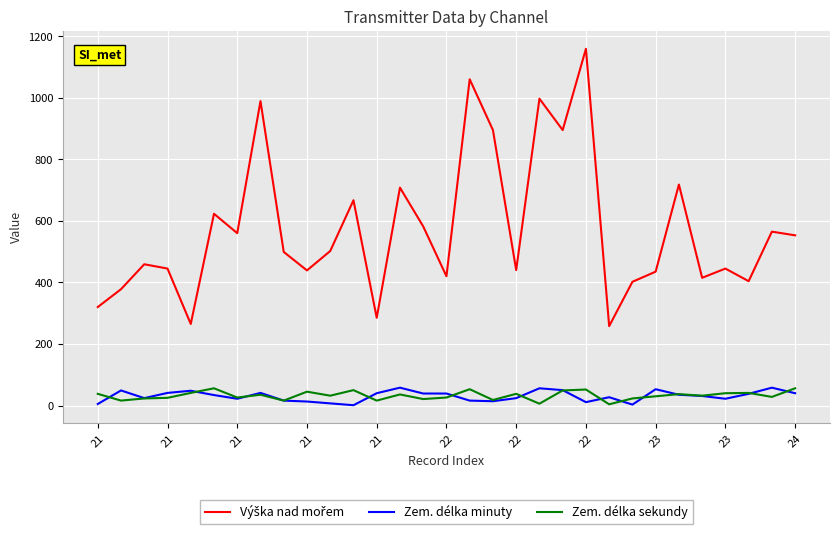

What is the greatest value displayed?

1159